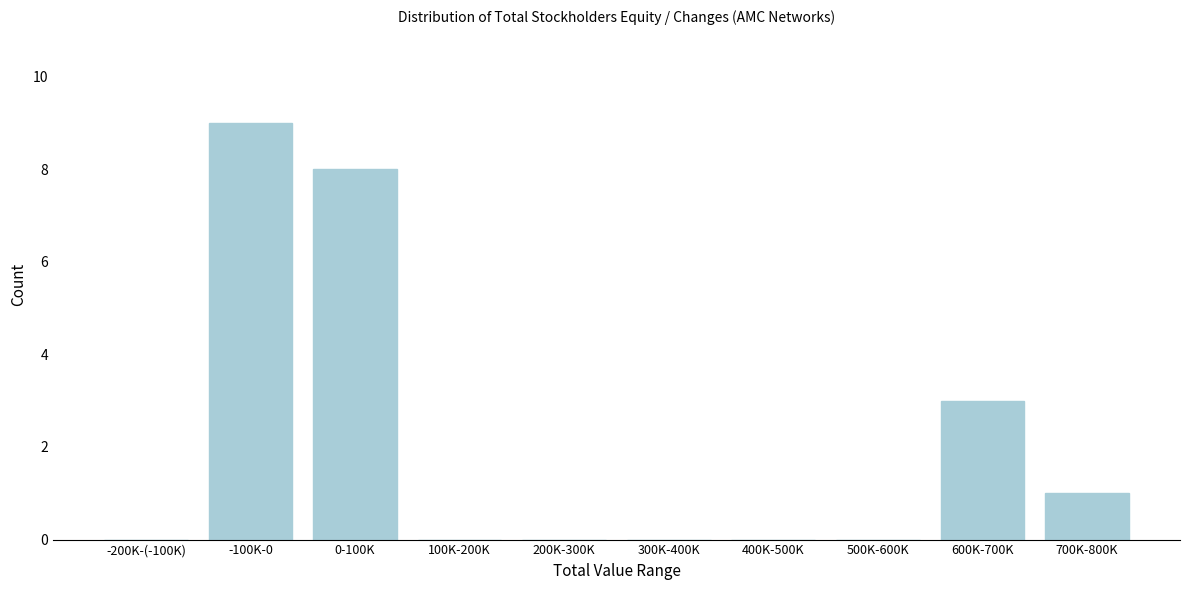

Reading left to right, list all the values displayed in this chart.

-200K-(-100K)=0	-100K-0=9	0-100K=8	100K-200K=0	200K-300K=0	300K-400K=0	400K-500K=0	500K-600K=0	600K-700K=3	700K-800K=1